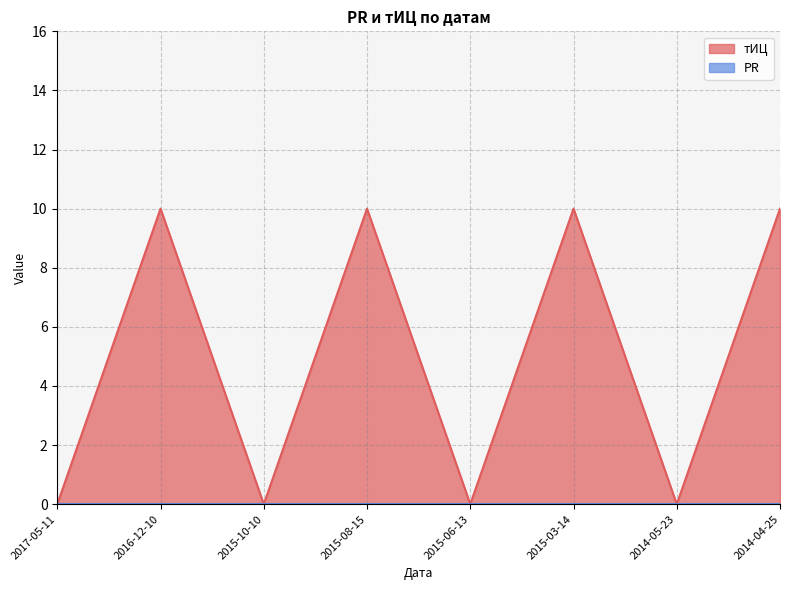

How many lines are shown in the chart?

2